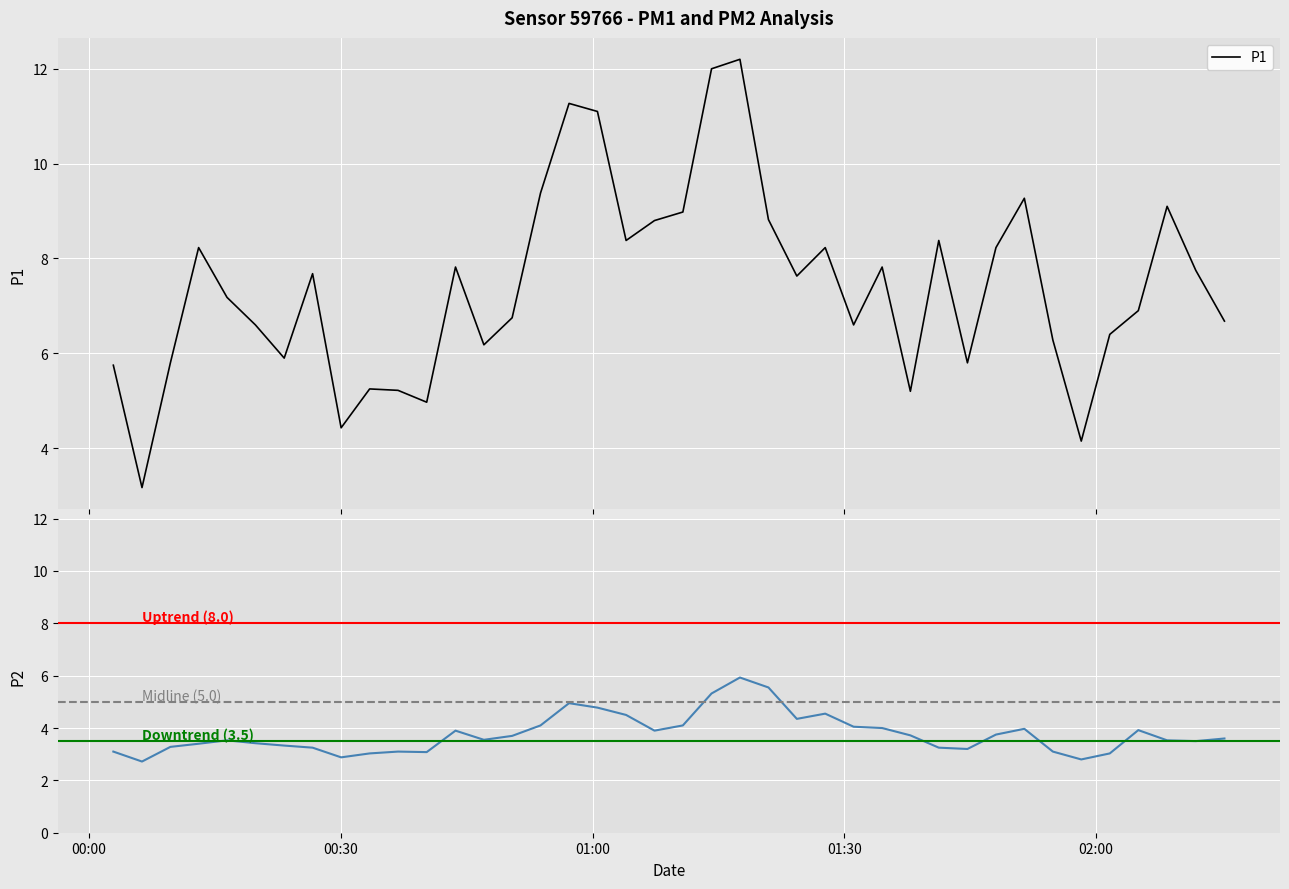

Count the number of data series in this chart.

2